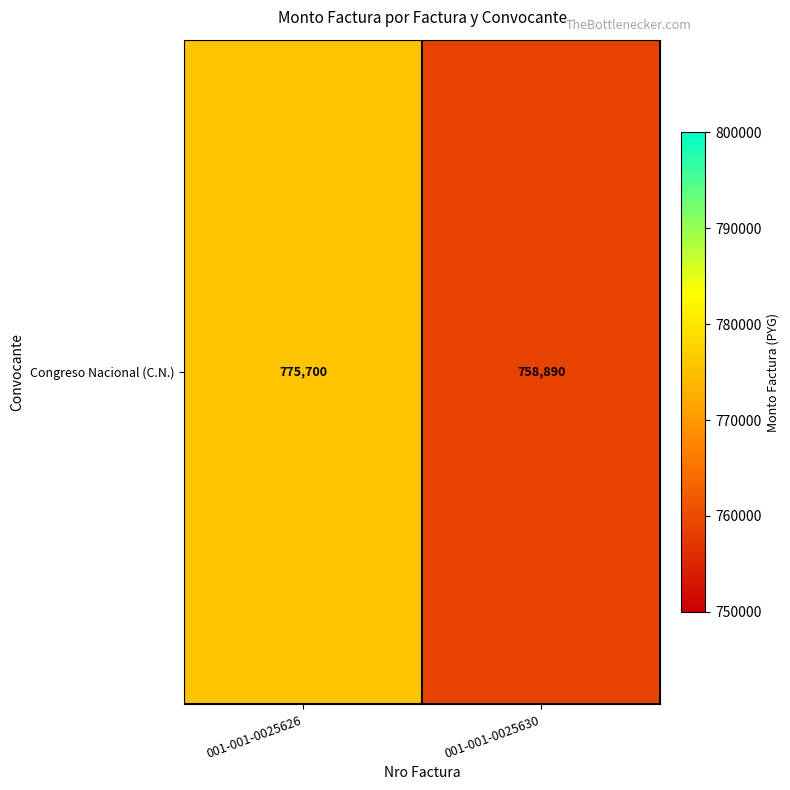

Rank the categories by value from highest to lowest.

001-001-0025626, 001-001-0025630